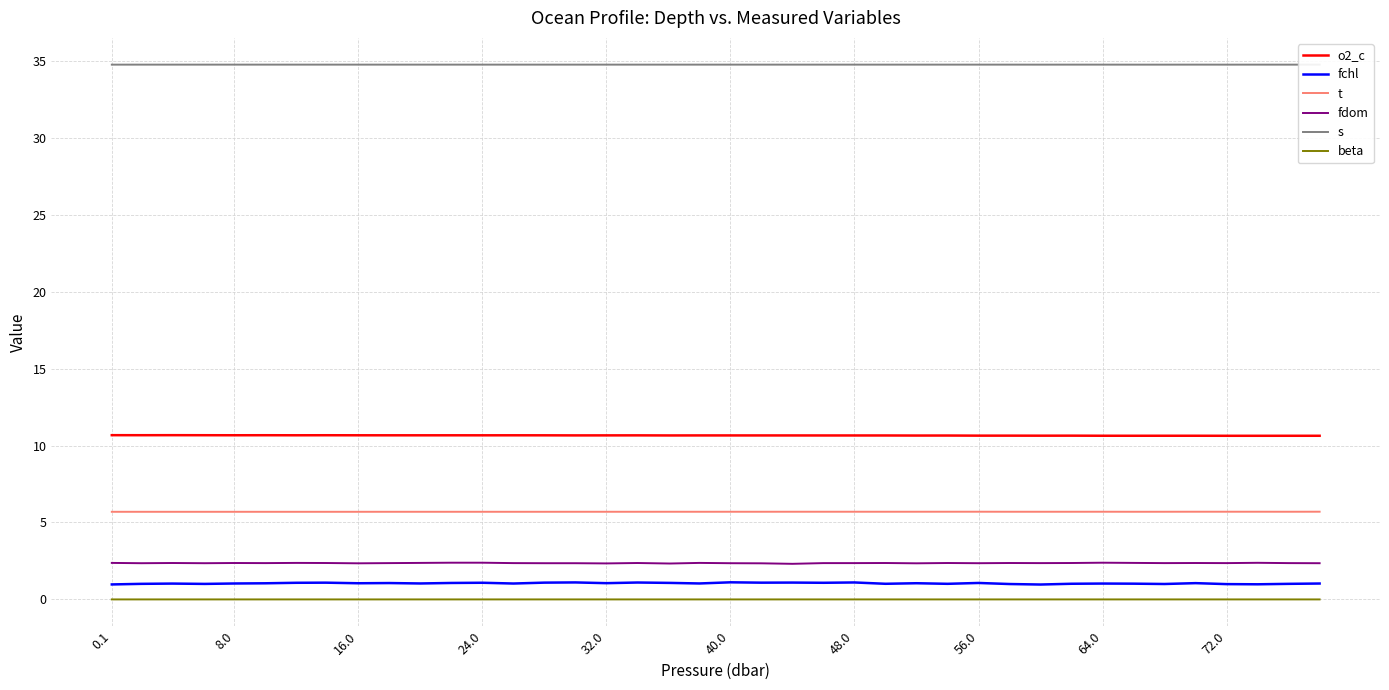

What is the maximum value for o2_c?

10.7